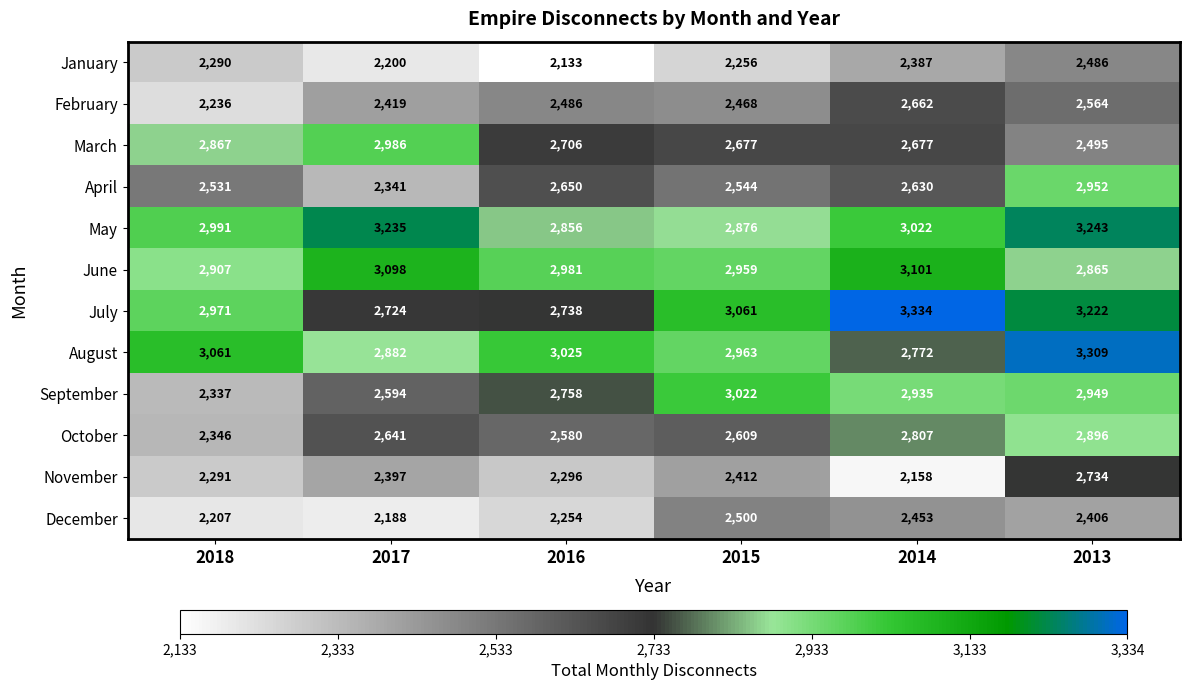

Between 2018 and 2013, which series saw the biggest shift?

September